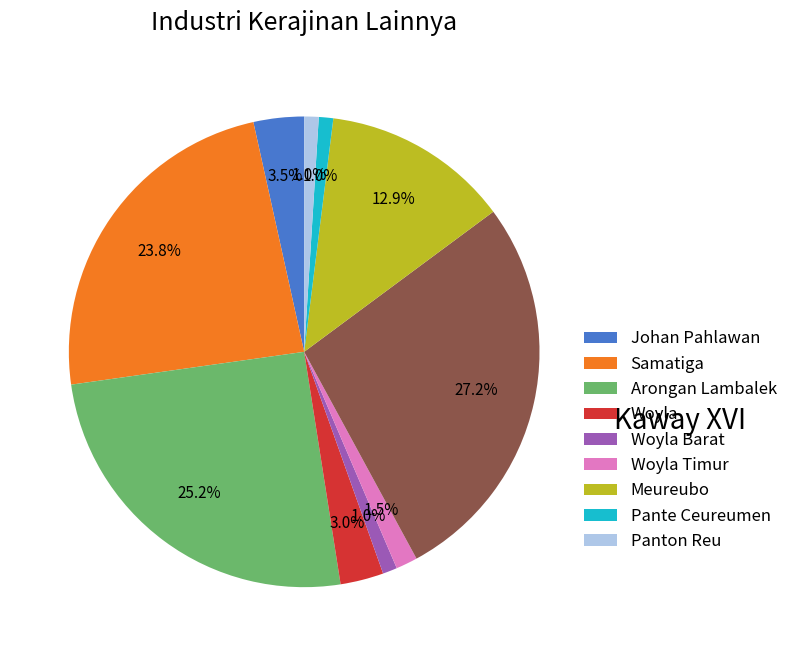

Does any single category account for the majority?

No